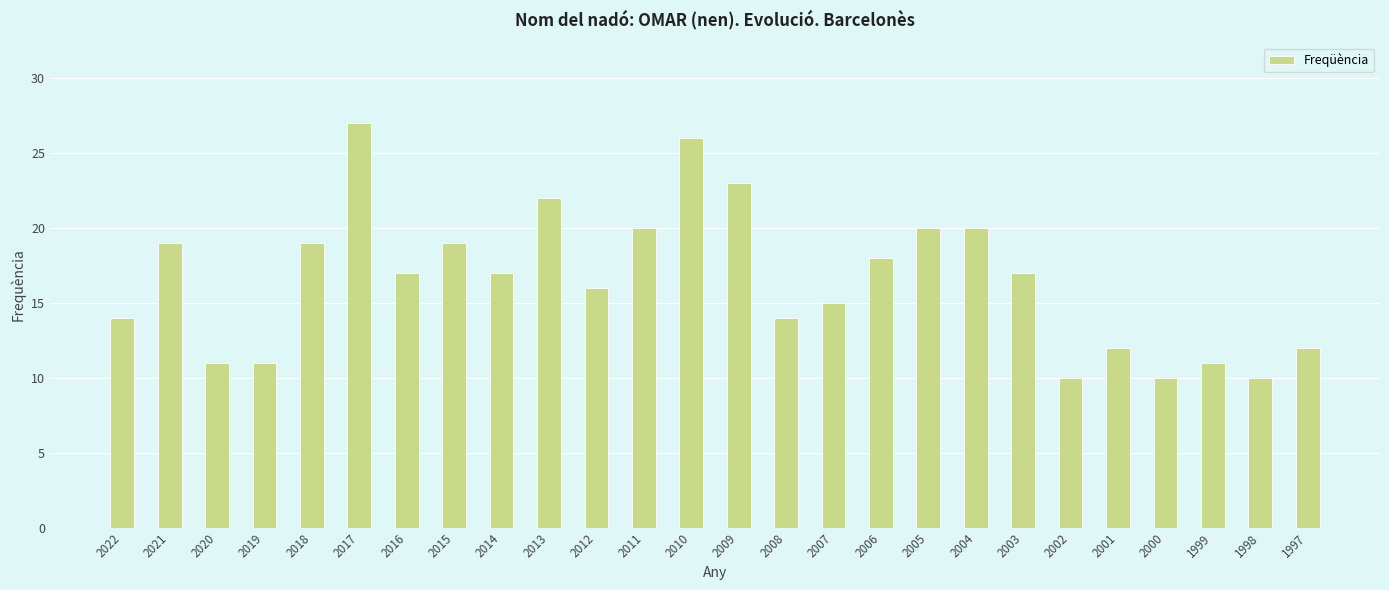

At which label is the value closest to 18?

2006